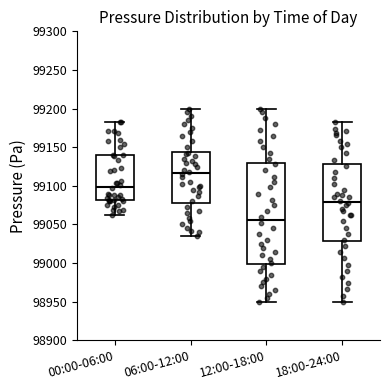

Comparing the boxes themselves (not the whiskers), which one is the tallest?

12:00-18:00